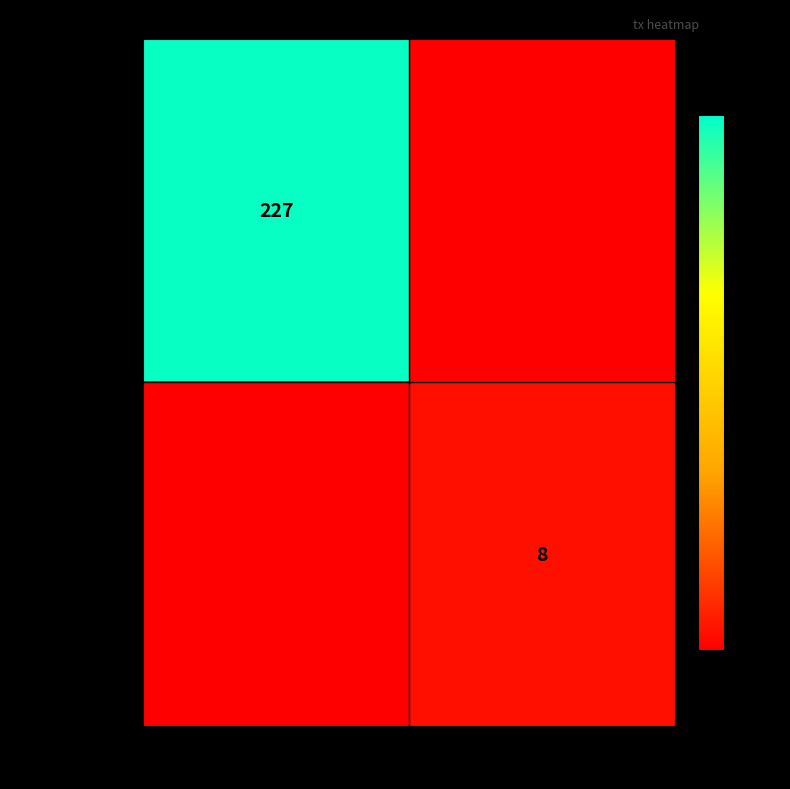

At how many categories does at least one series exceed 81?

1